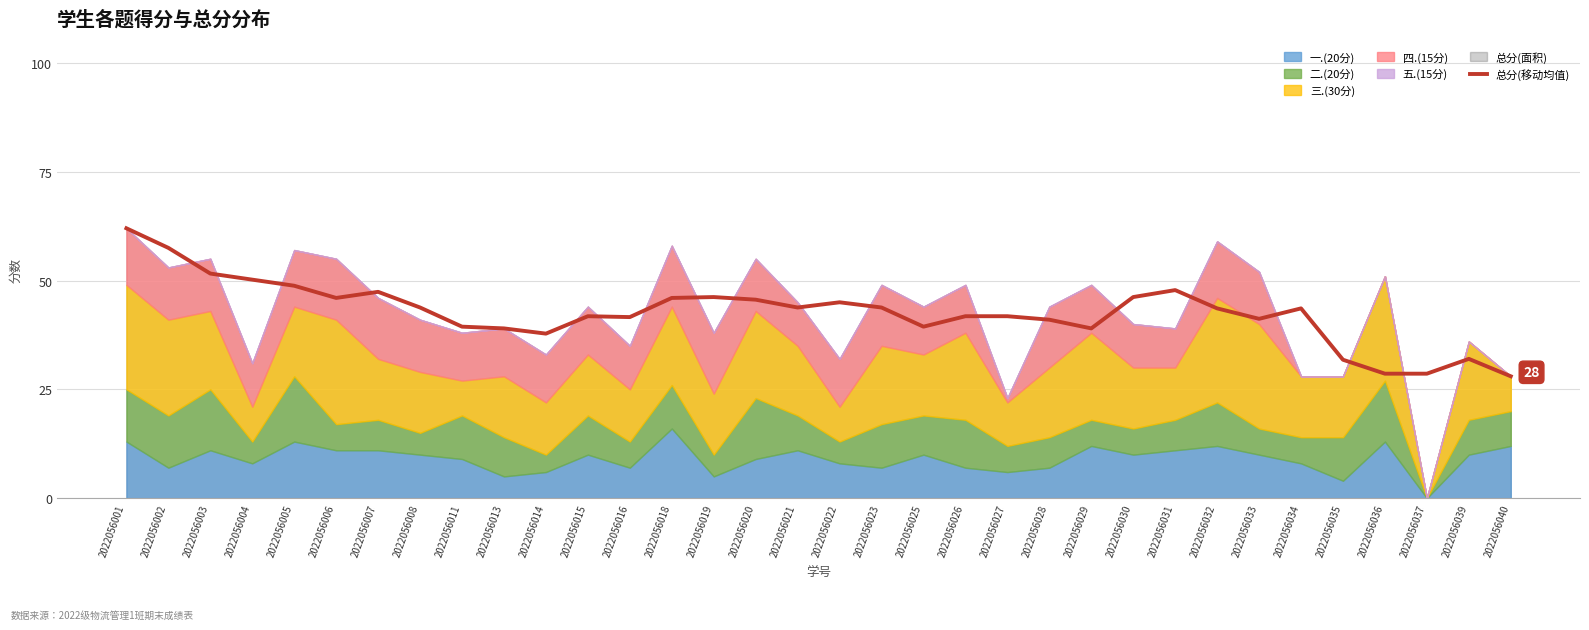

How many lines are shown in the chart?

1